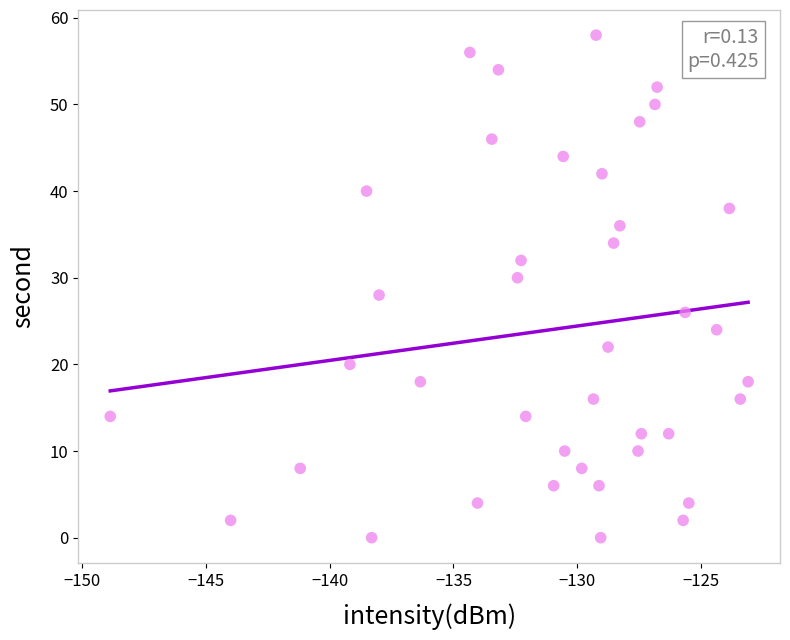

What is the range of Y values (max minus min)?

58